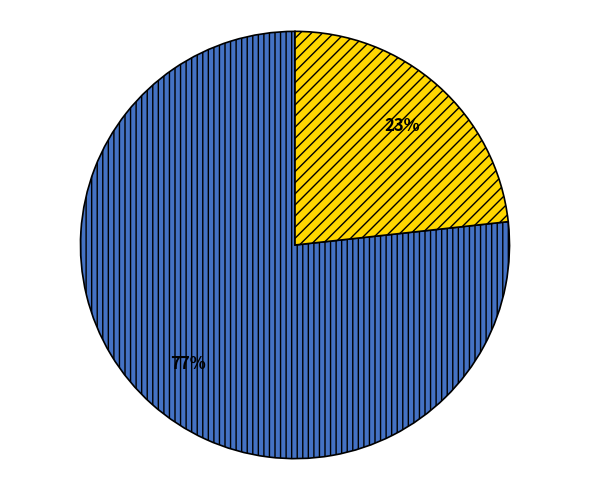

Does any single category account for the majority?

Yes